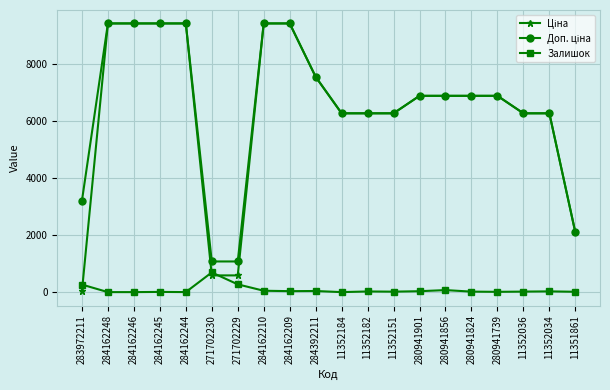

What is the label of the 1st point from the right?

11351861